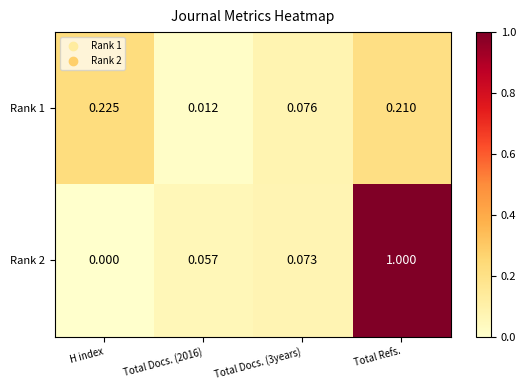

At Total Docs. (2016), list the series in order from smallest to largest.

Rank 1, Rank 2